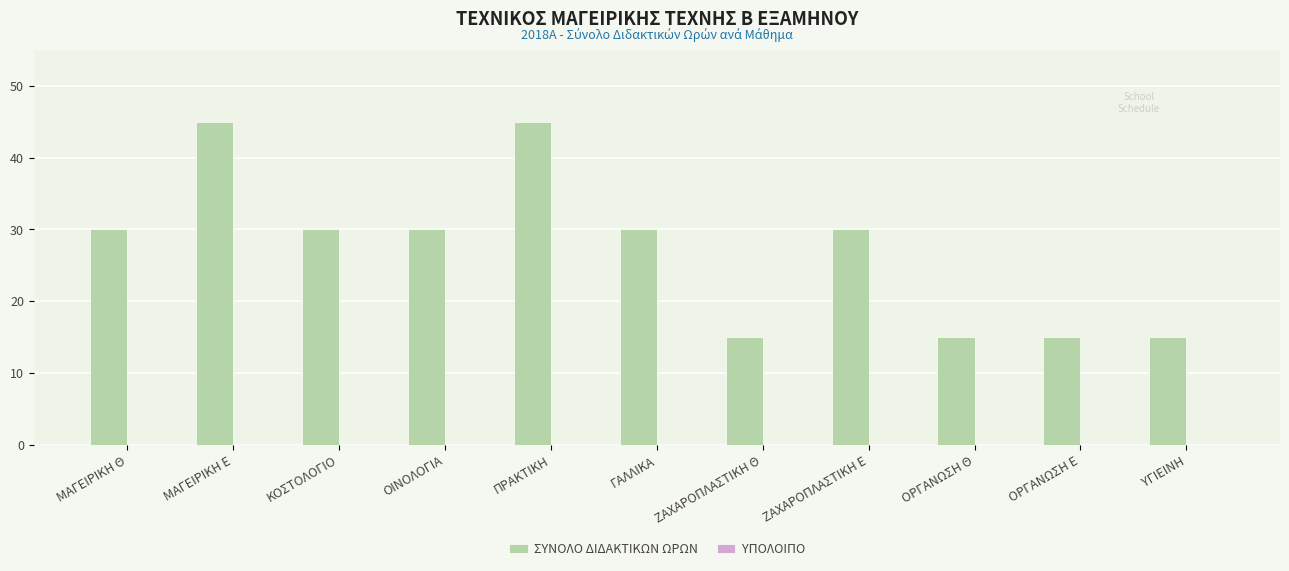

What is the ratio of the value at ΓΑΛΛΙΚΑ to the value at ΠΡΑΚΤΙΚΗ?

0.7